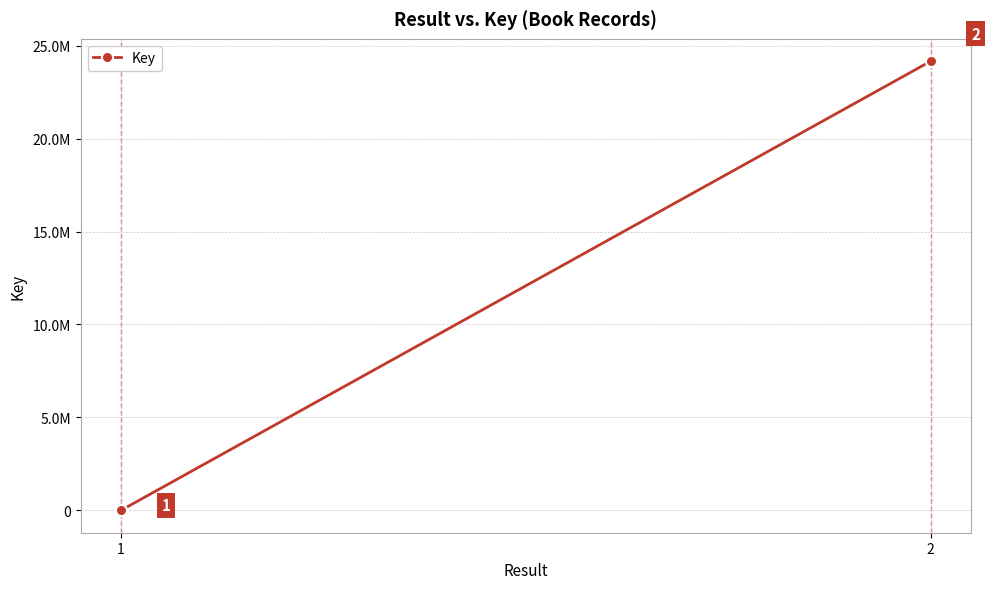

What is the change in value from 1 to 2?

+24149400